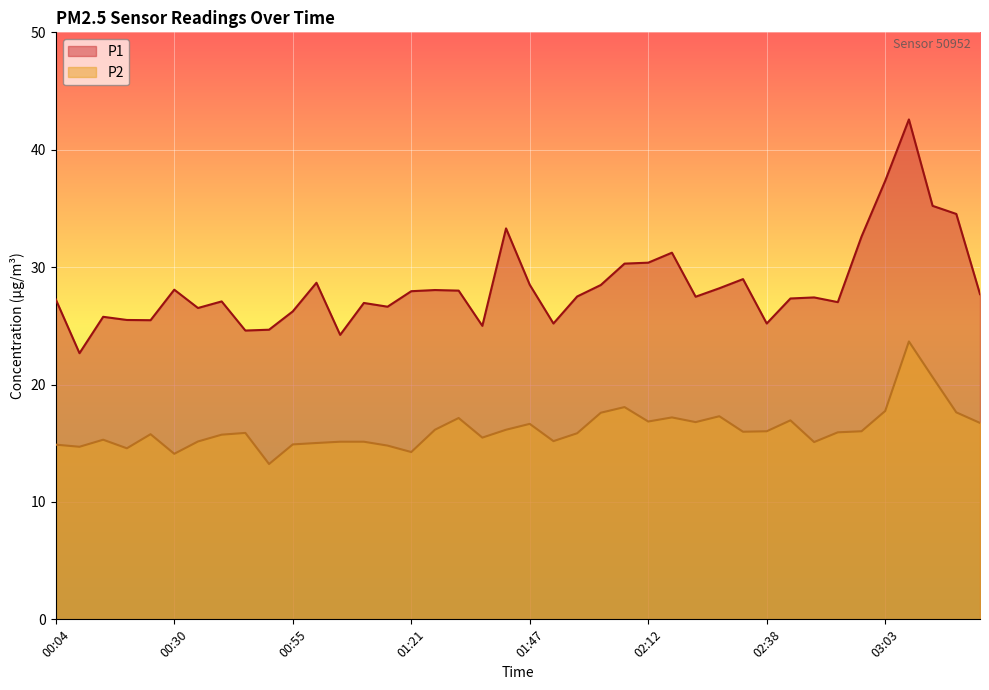

How many lines are shown in the chart?

2